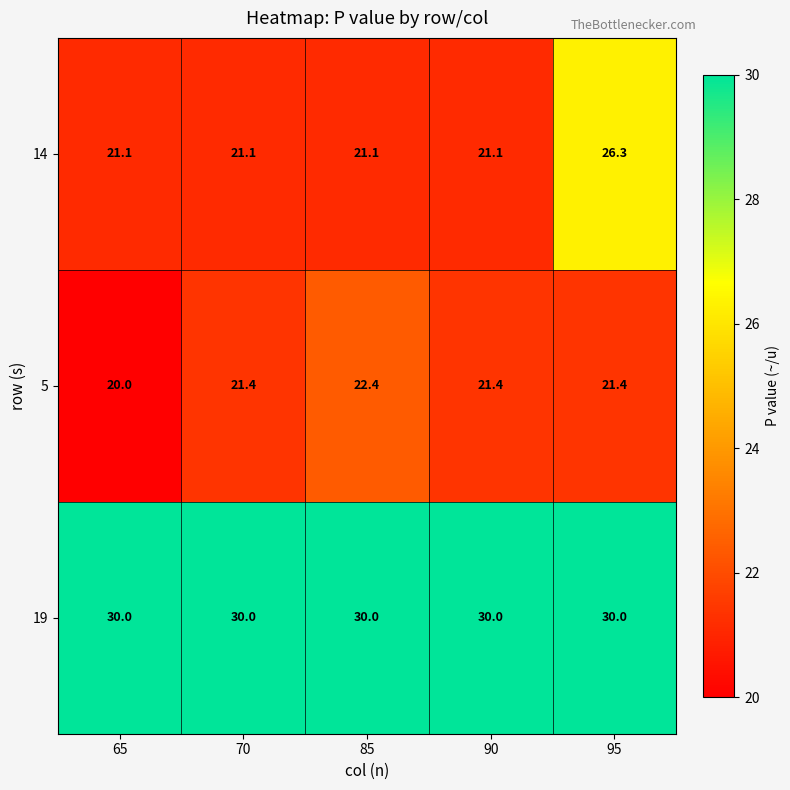

Reading left to right, what are all the values shown in this chart?

14: 21.1	21.1	21.1	21.1	26.3
5: 20.0	21.4	22.4	21.4	21.4
19: 30.0	30.0	30.0	30.0	30.0